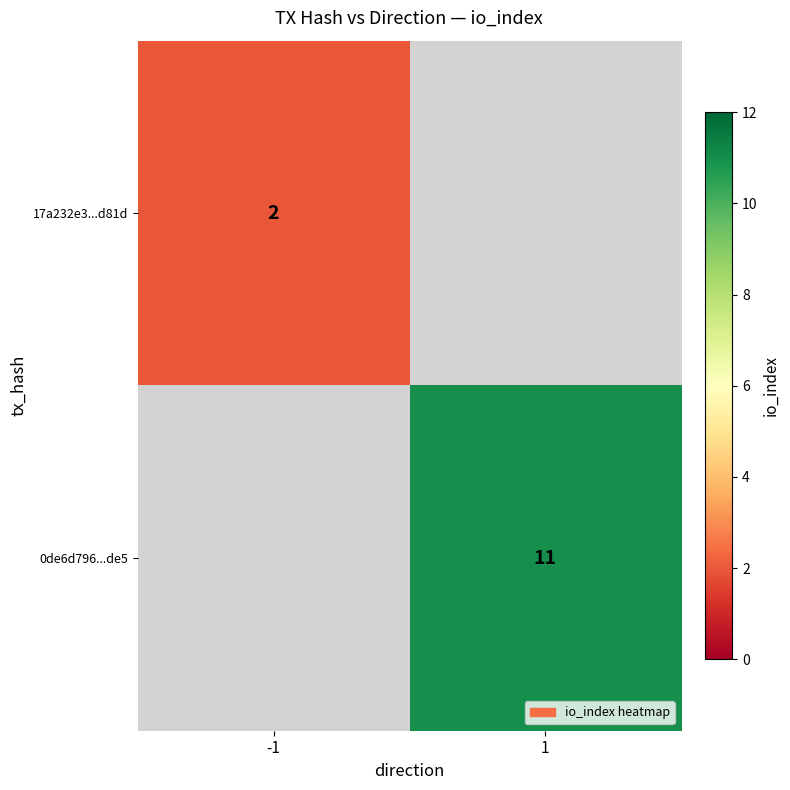

The value of 0de6d796...de5 at 1 is 17. True or false?

False